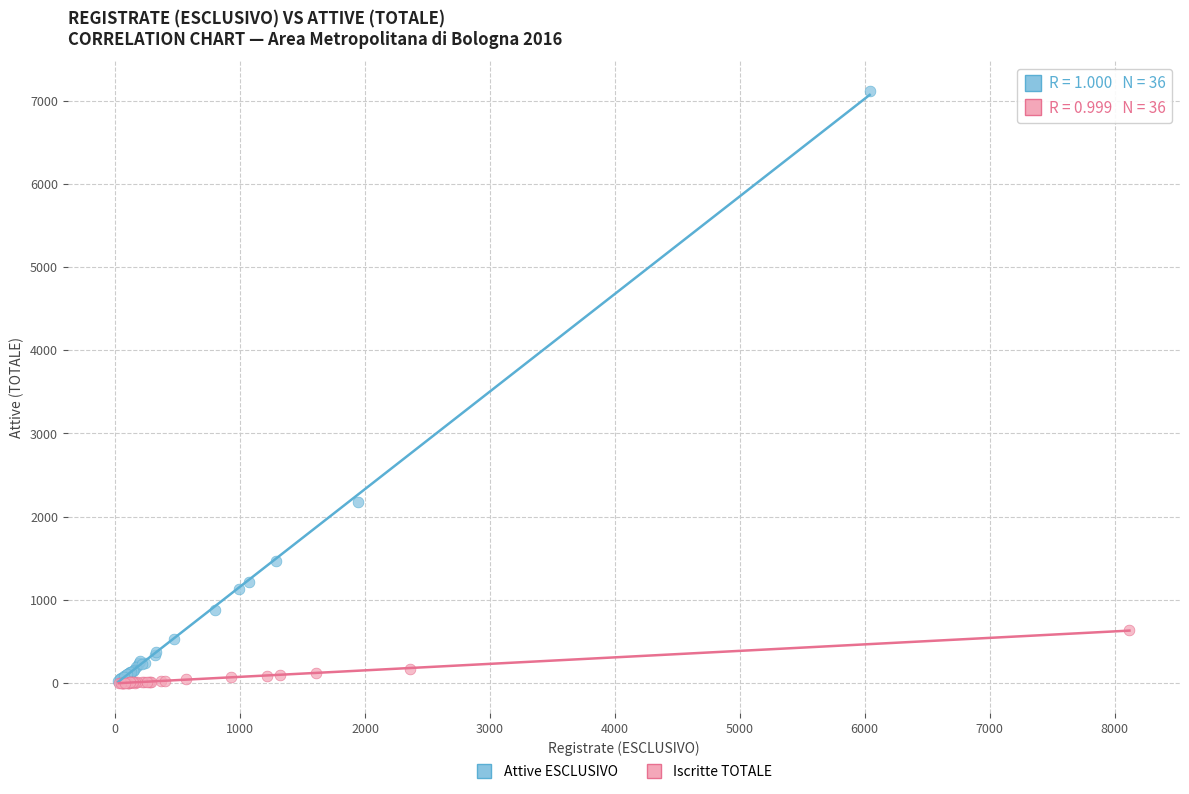

Which series contains the highest Y value?

Attive ESCLUSIVO